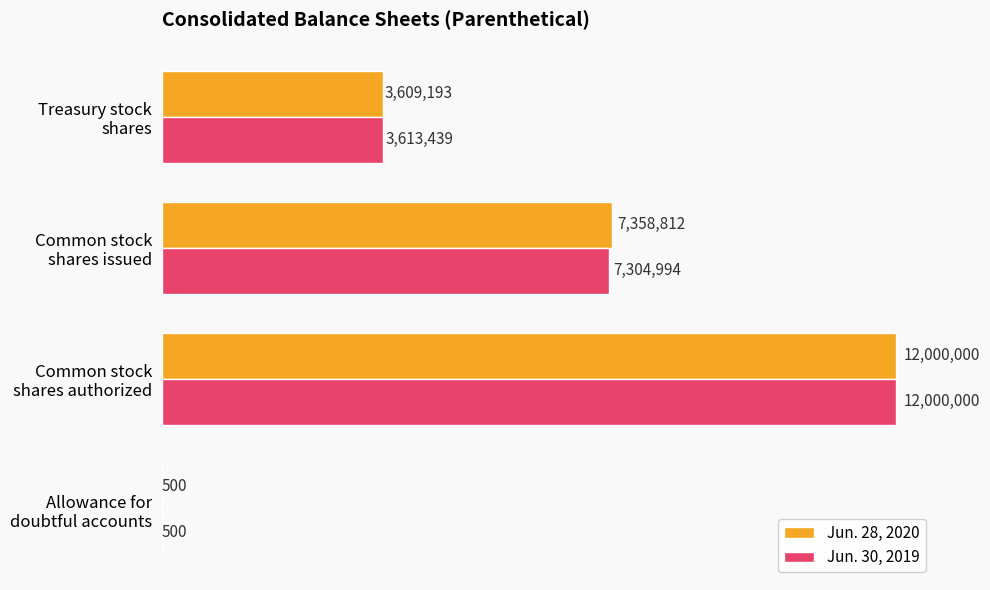

What are all the series names shown in the legend?

Jun. 28, 2020, Jun. 30, 2019